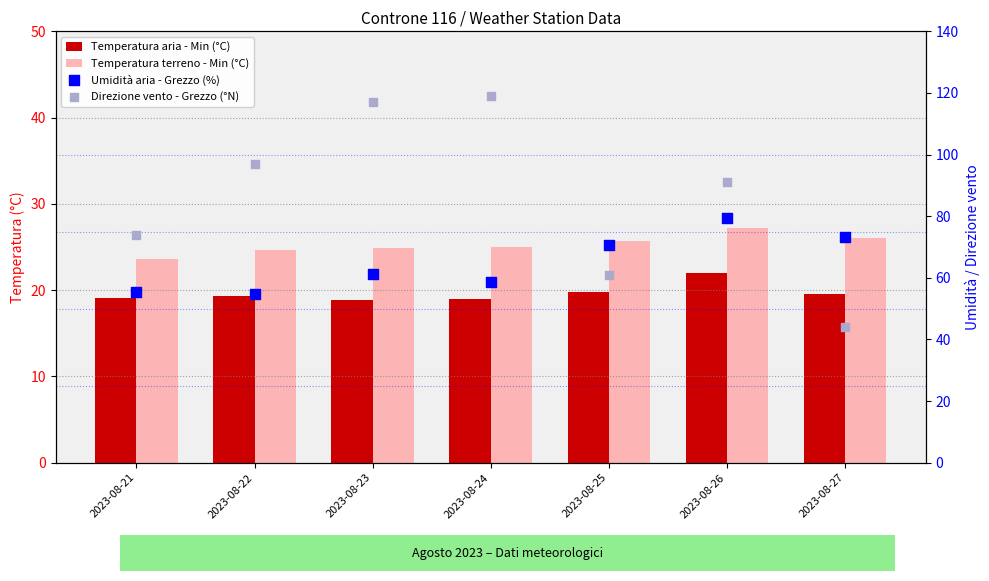

At how many categories does at least one series exceed 57?

7